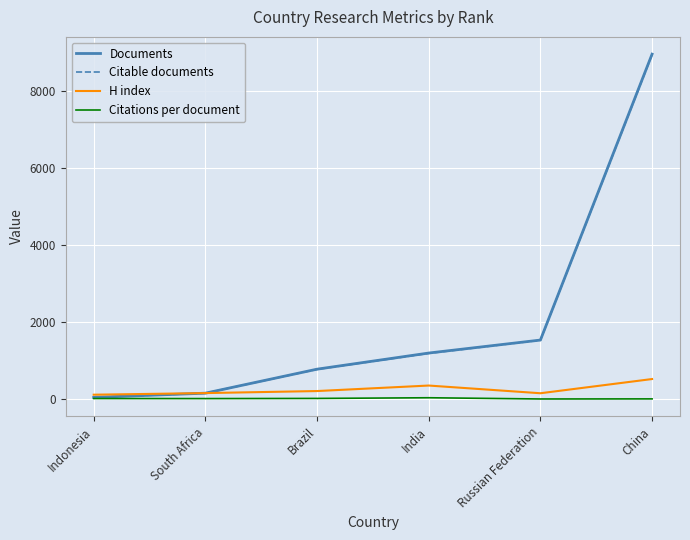

What is the difference between the second highest and second lowest values in the Documents series?

1379.0